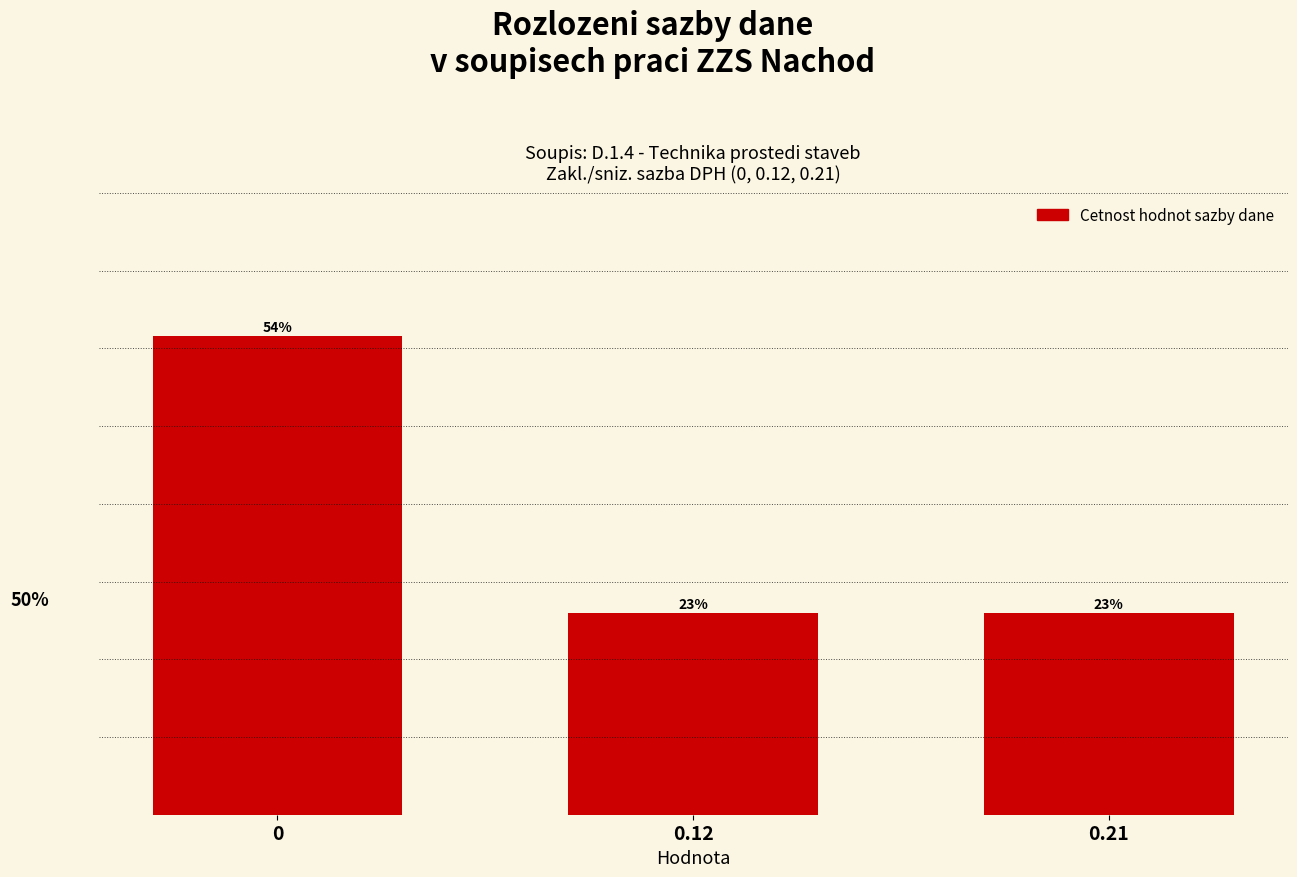

Are the bars horizontal?

No